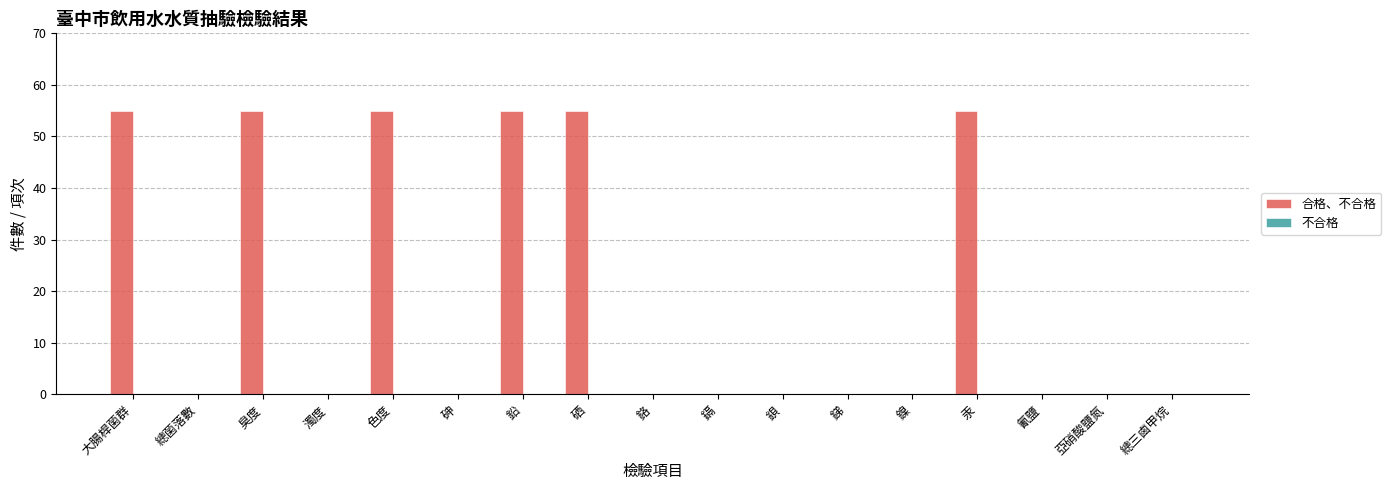

True or false: the data shows 38 at 色度.

False